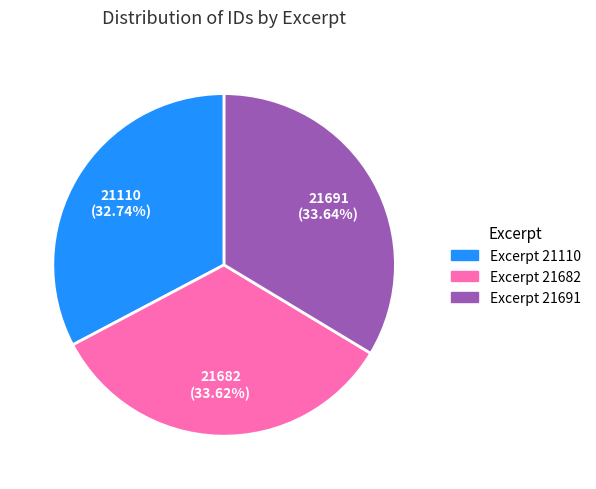

Does any single category account for the majority?

No